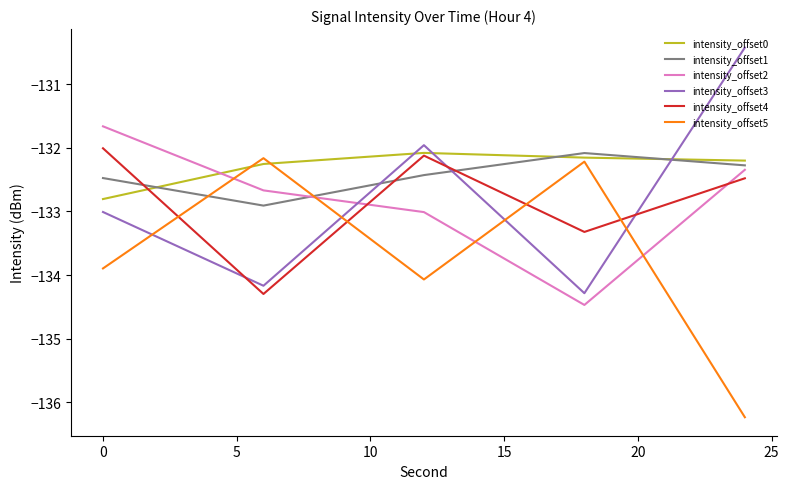

Reading left to right, list all the values displayed in this chart.

intensity_offset0: -132.8	-132.3	-132.1	-132.2	-132.2
intensity_offset1: -132.5	-132.9	-132.4	-132.1	-132.3
intensity_offset2: -131.7	-132.7	-133.0	-134.5	-132.3
intensity_offset3: -133.0	-134.2	-132.0	-134.3	-130.4
intensity_offset4: -132.0	-134.3	-132.1	-133.3	-132.5
intensity_offset5: -133.9	-132.2	-134.1	-132.2	-136.2